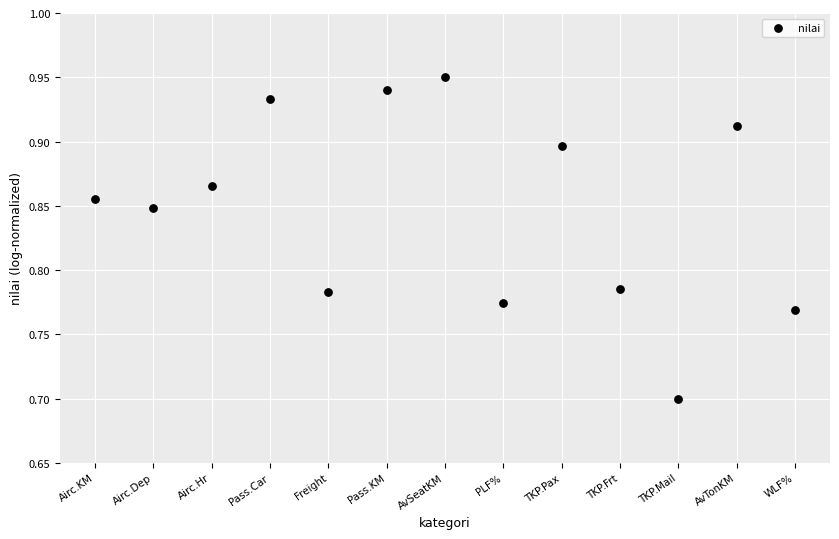

What Y value in the scatter plot is closest to 0?

0.7